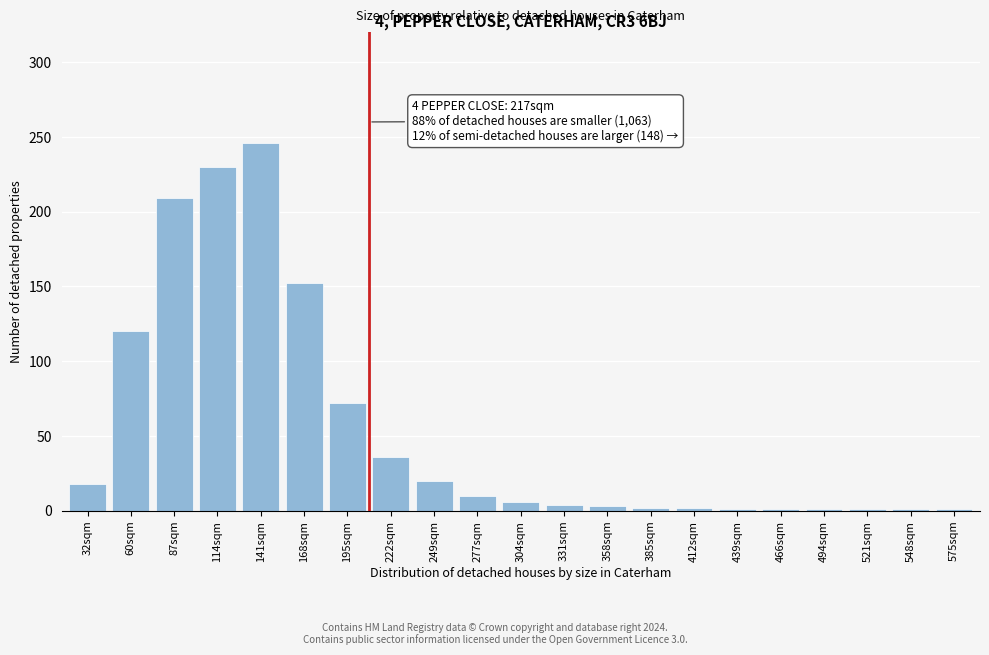

Is it true that the value at 87sqm is 103?

False